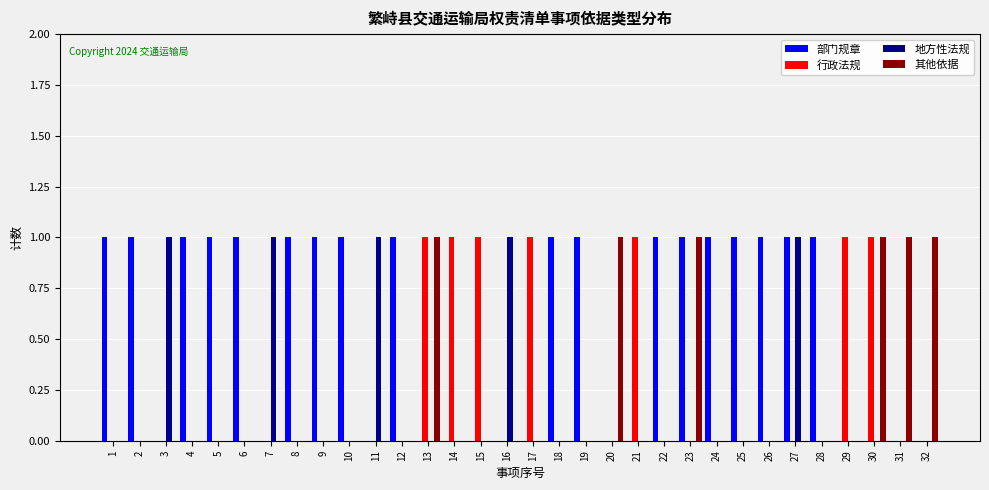

True or false: 其他依据 has a value of 0 at 16.

True